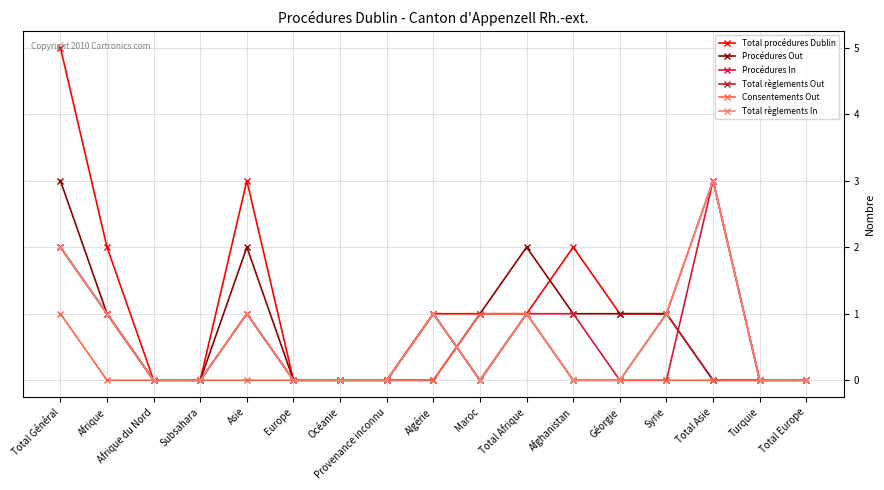

What is the approximate value of Procédures Out at Afrique?

1